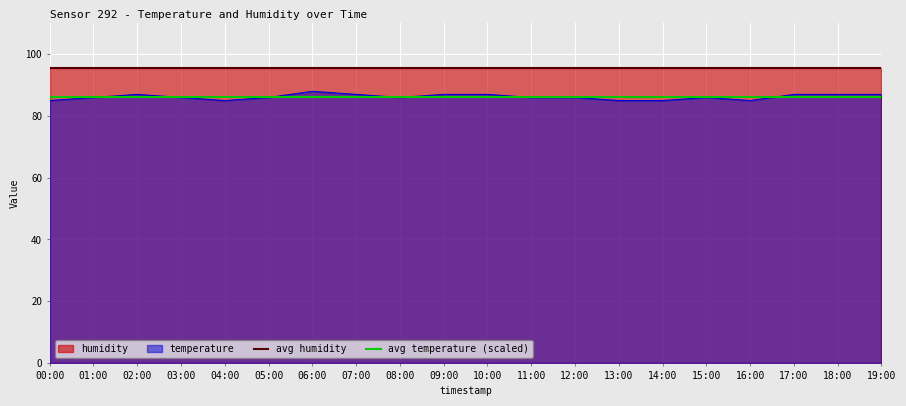

What is the smallest value displayed?

85